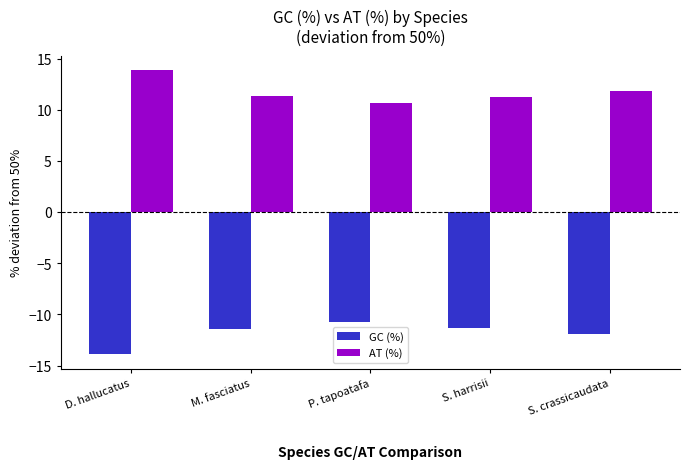

At which label is AT (%) closest to 12?

S. crassicaudata